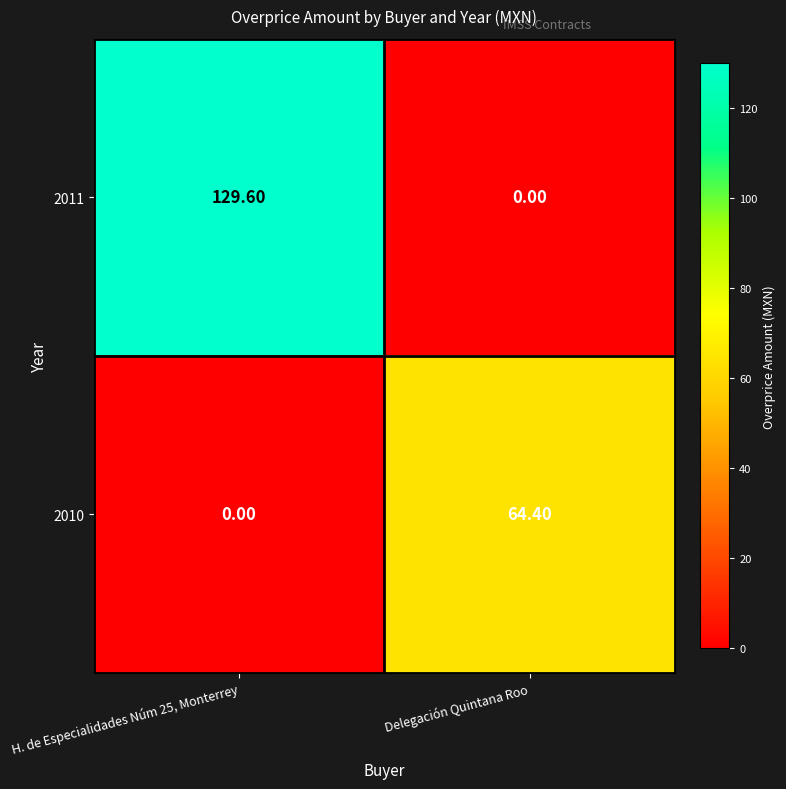

List the series in order of their overall mean, lowest first.

2010, 2011